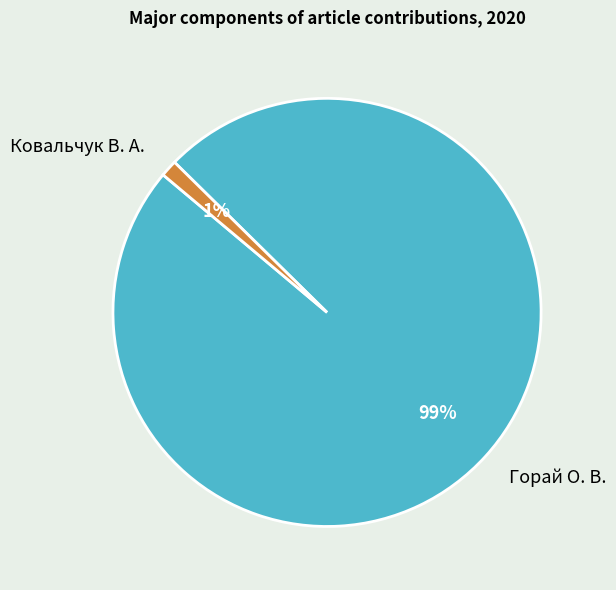

Is it true that Ковальчук В. А. is 11% of the pie?

False